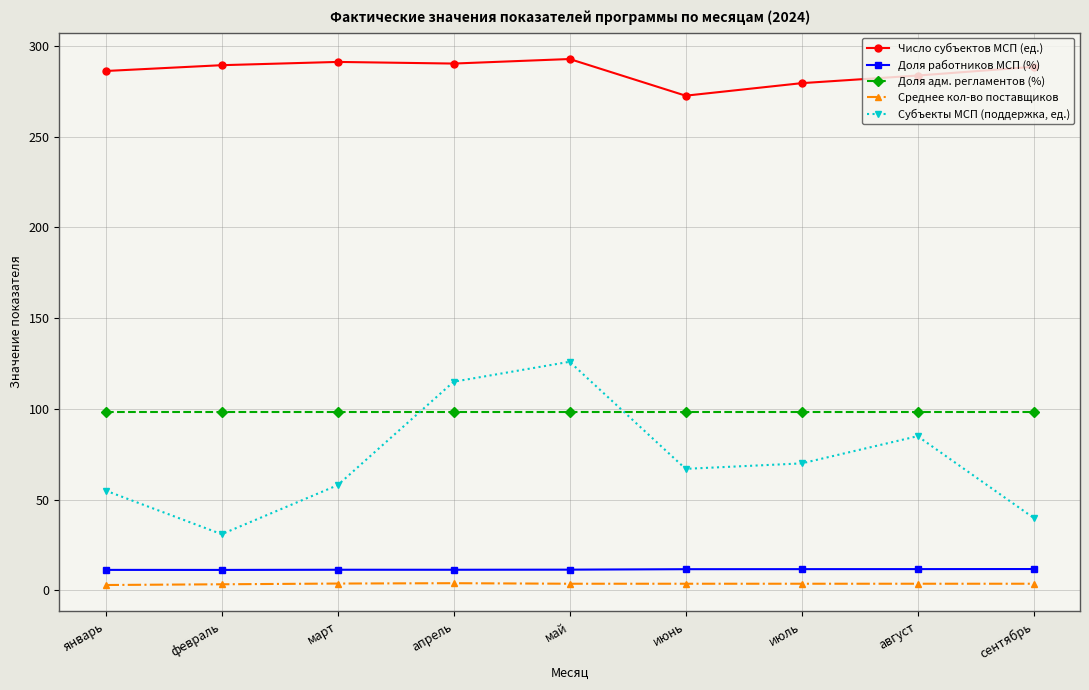

Which category has the lowest value in the Число субъектов МСП (ед.) series?

июнь